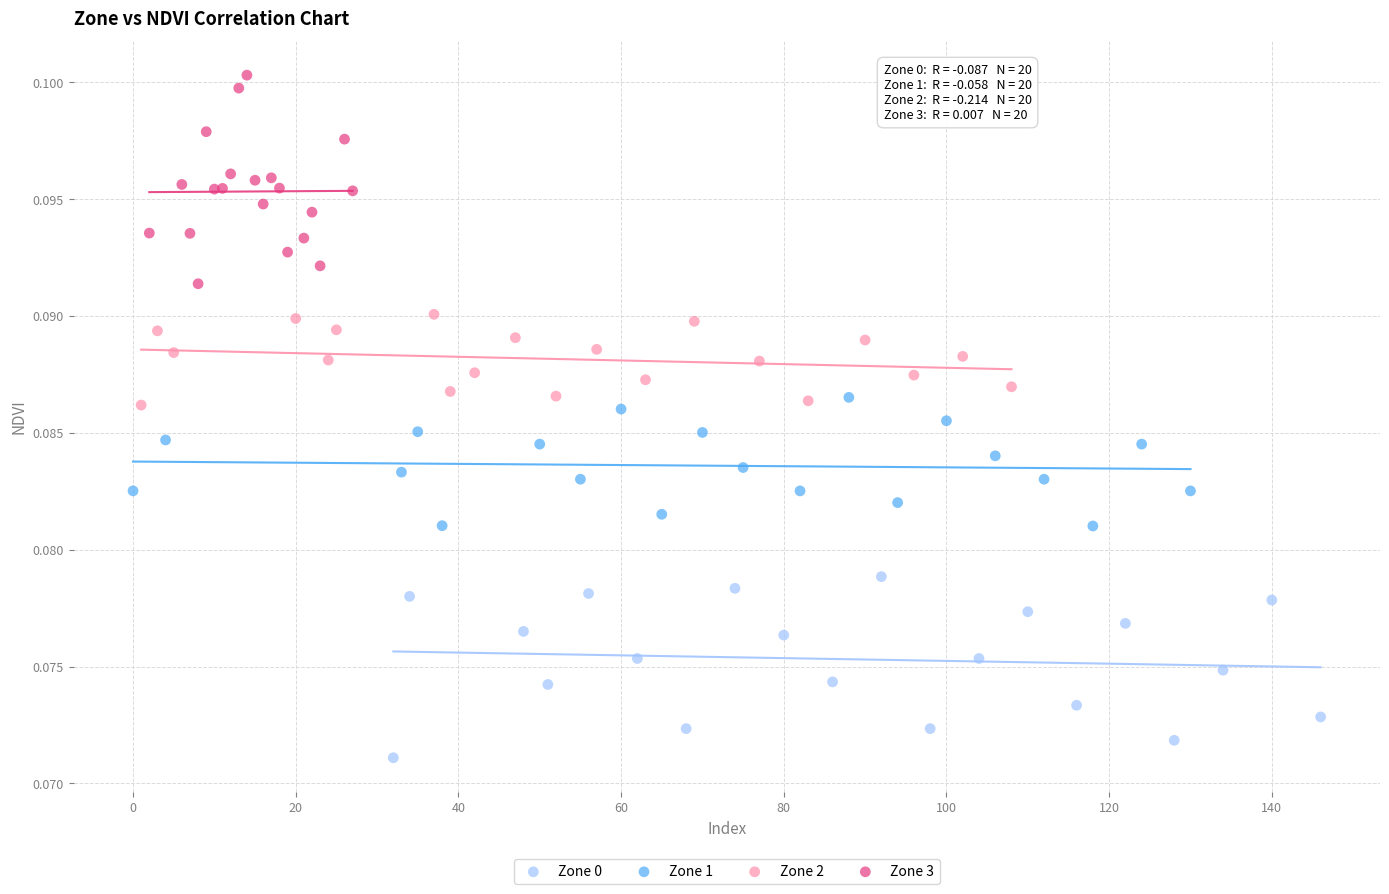

Which series contains the highest Y value?

Zone 3